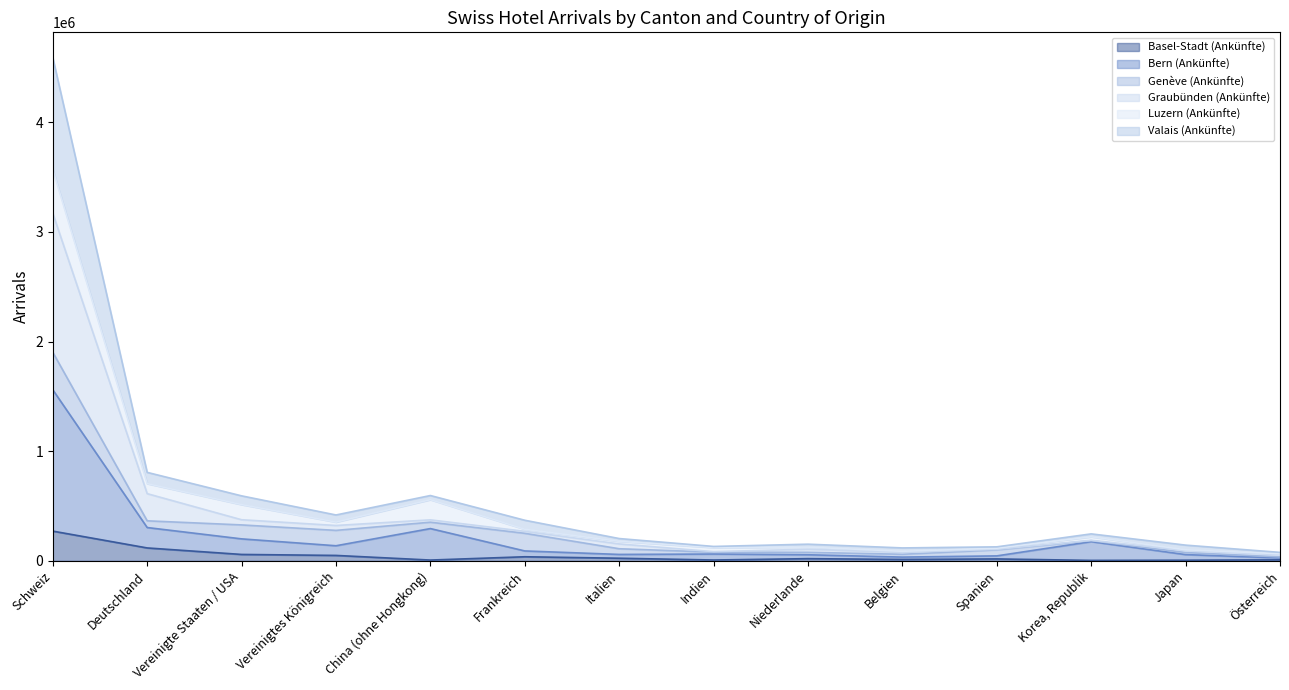

What is the approximate value of Graubünden (Ankünfte) at Deutschland?

612847